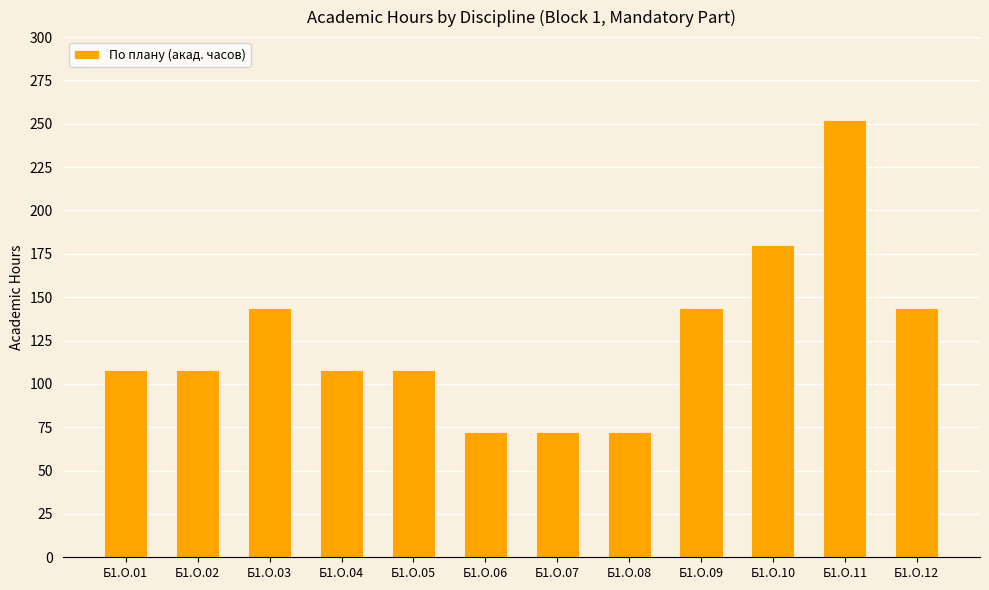

How many values are between 108 and 144?

7